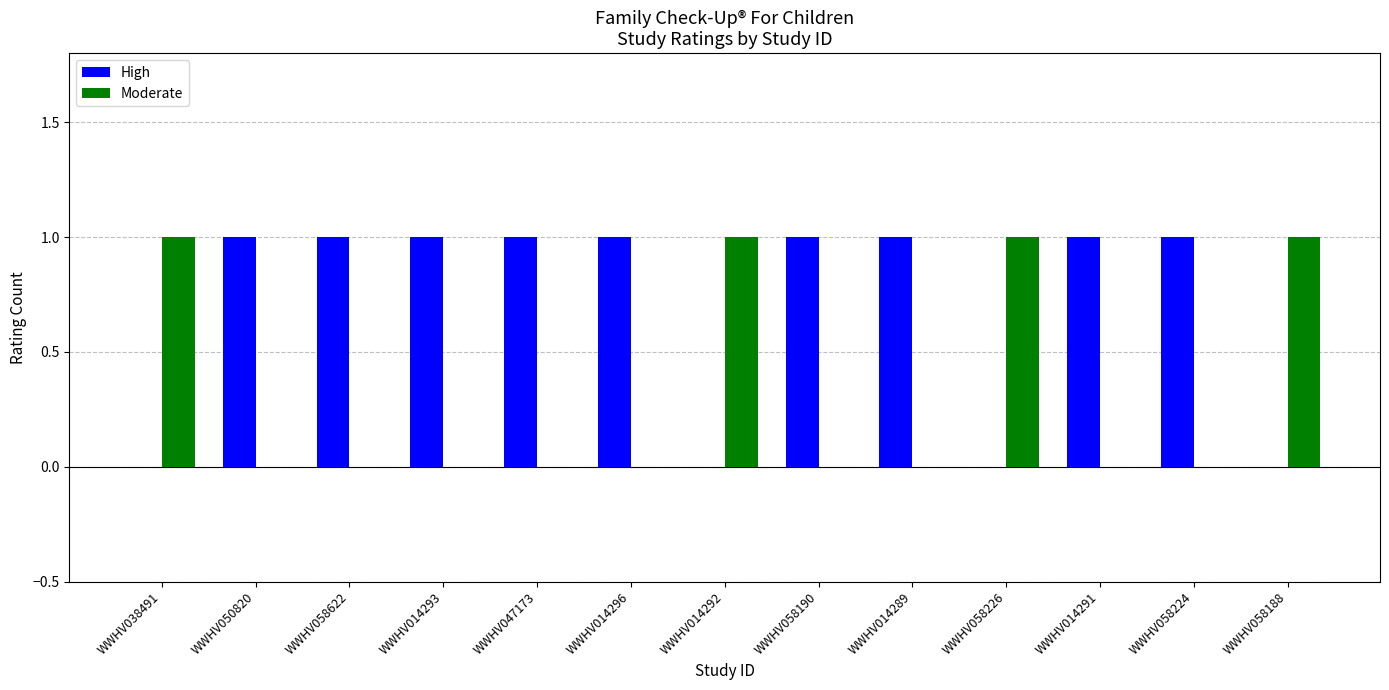

What is the sum of all High values?

9